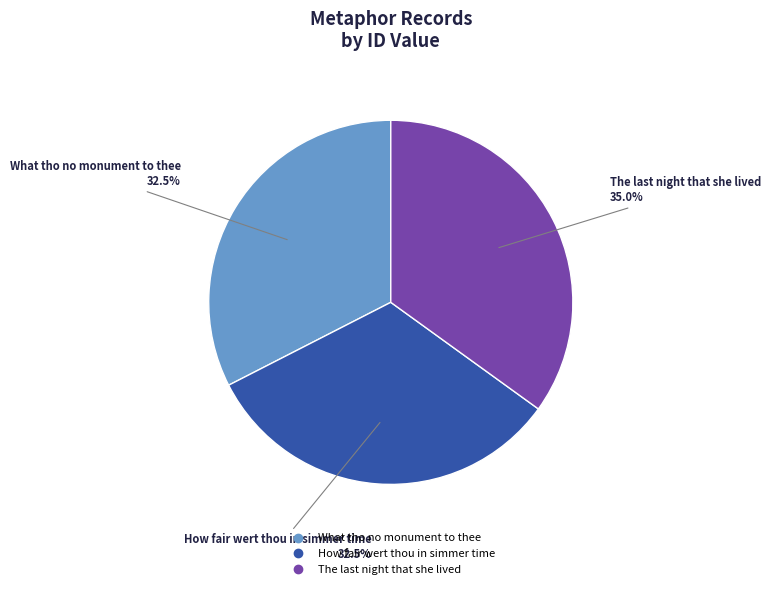

How many slices are in this pie chart?

3